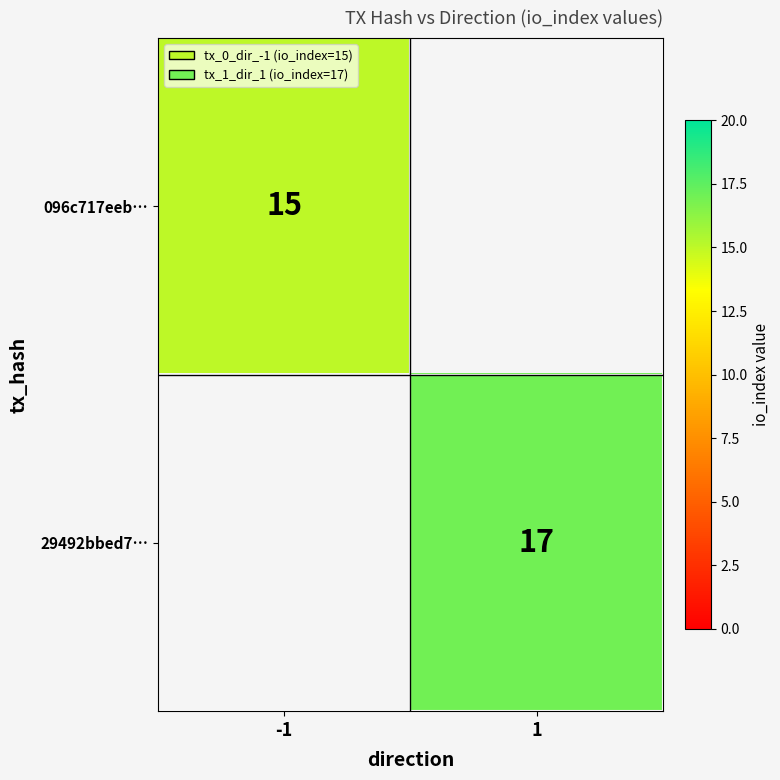

How many series are shown in this chart?

2